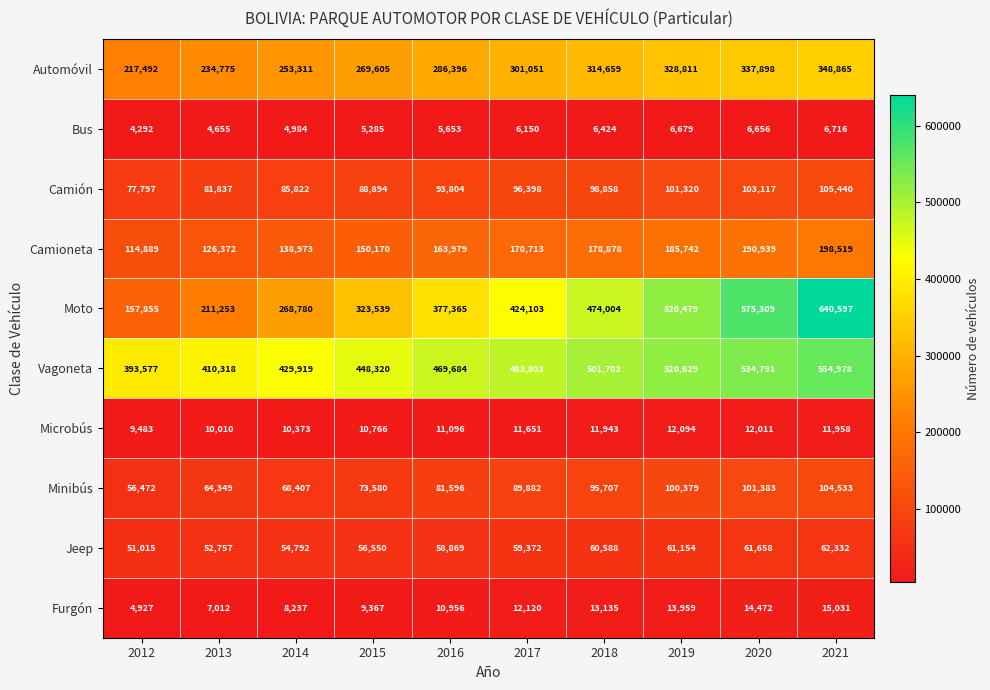

How many distinct data groups are displayed?

10